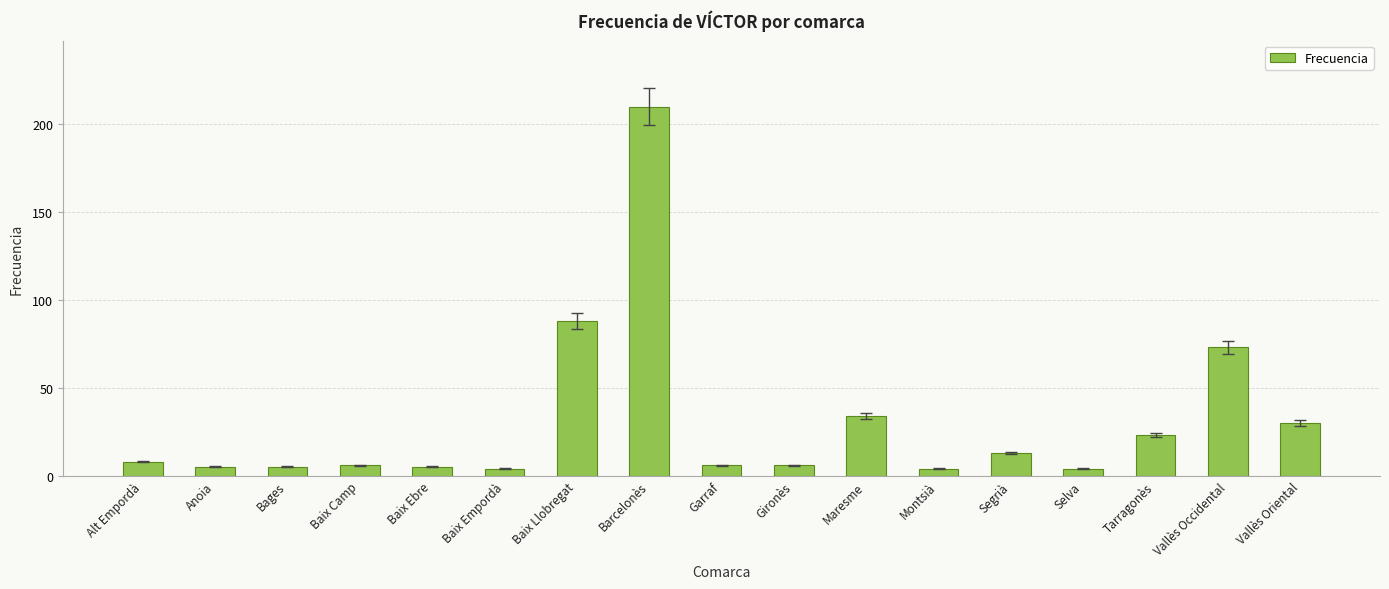

What is the difference between the maximum and minimum values?

206